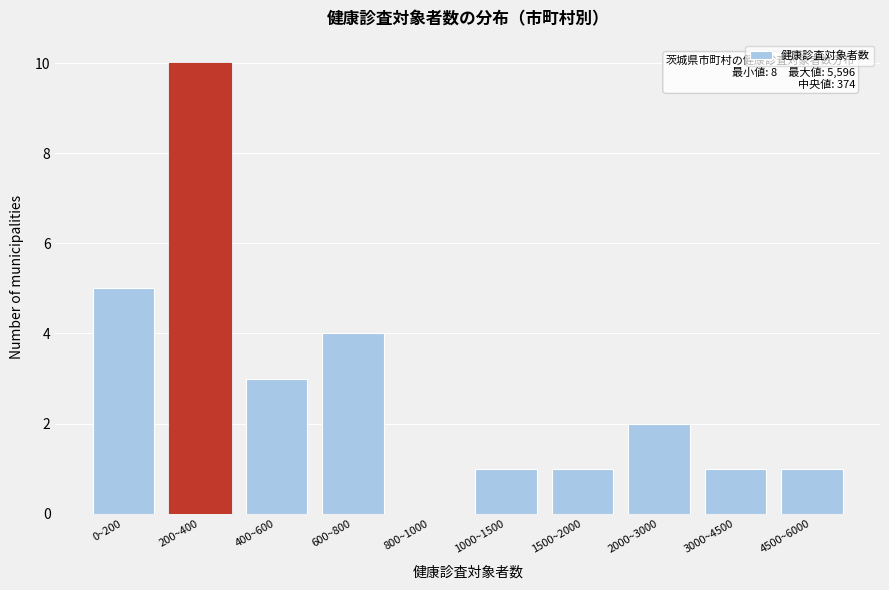

Reading right to left, what are all the values shown in this chart?

4500~6000=1	3000~4500=1	2000~3000=2	1500~2000=1	1000~1500=1	800~1000=0	600~800=4	400~600=3	200~400=10	0~200=5